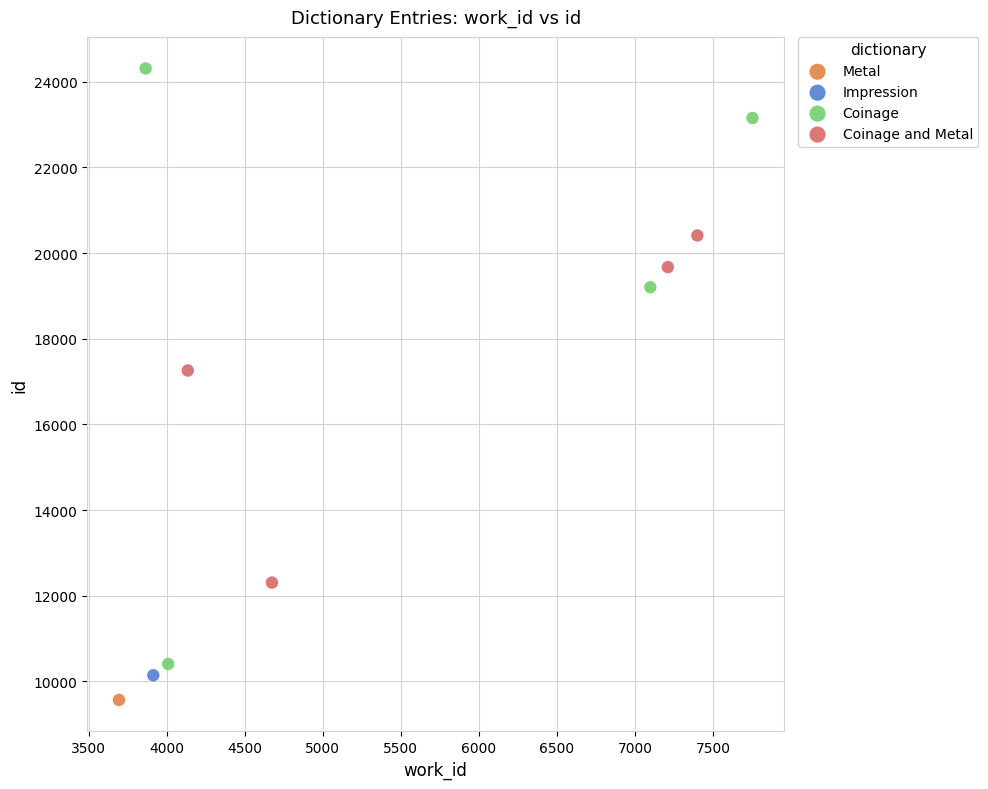

What are all the series names shown in the legend?

Metal, Impression, Coinage, Coinage and Metal